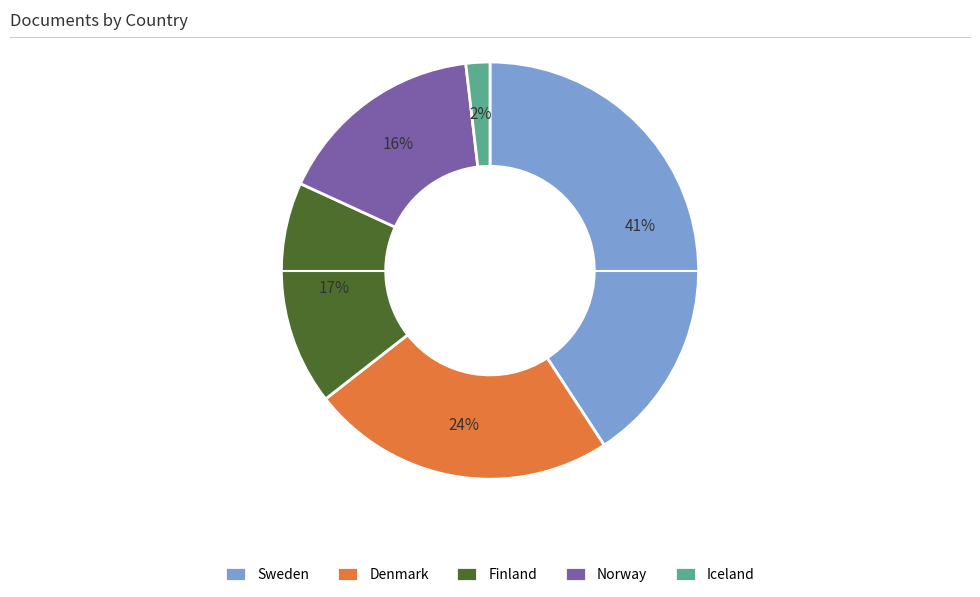

To the nearest percent, what is the average slice percentage?

20%